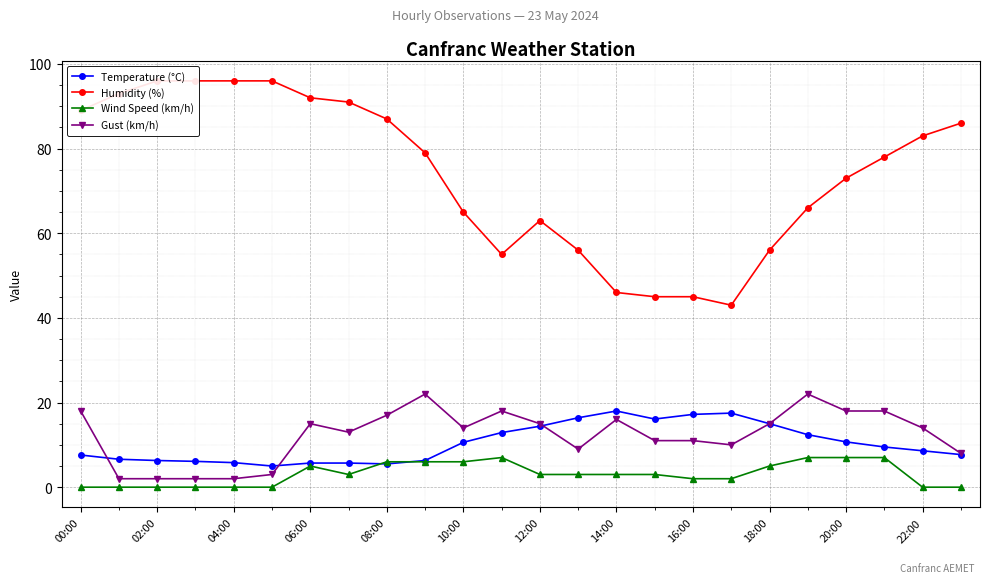

True or false: Temperature (°C) has a value of 3.0 at 00:00.

False